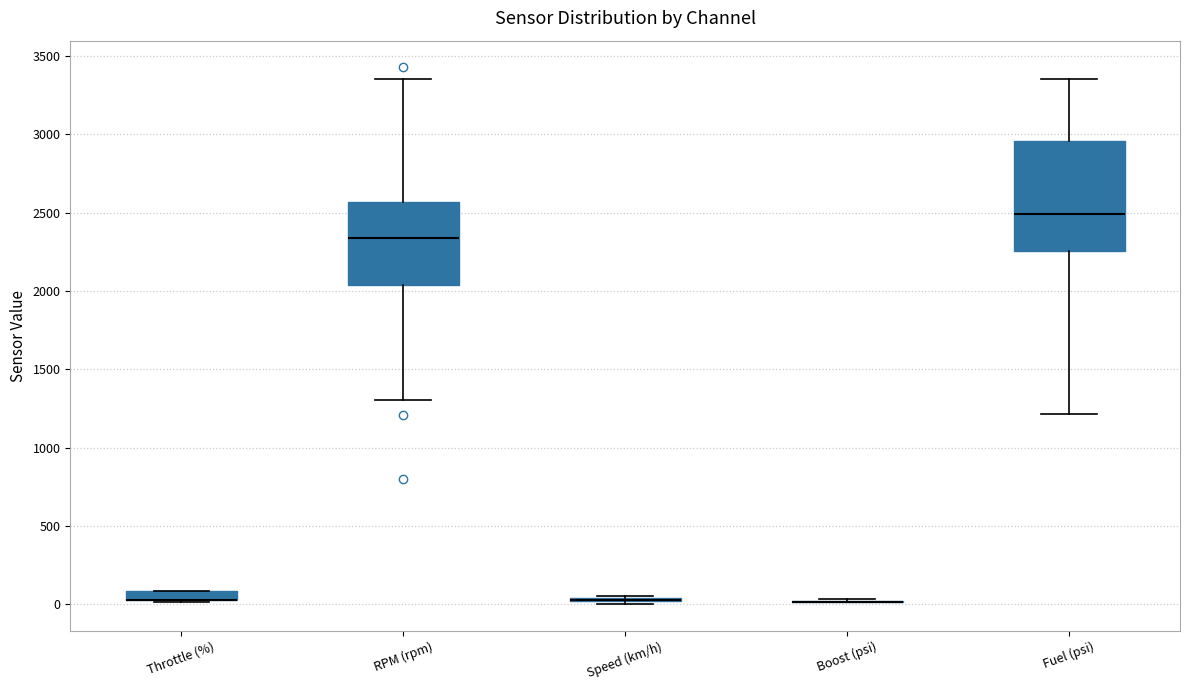

Comparing the boxes themselves (not the whiskers), which one is the tallest?

Fuel (psi)